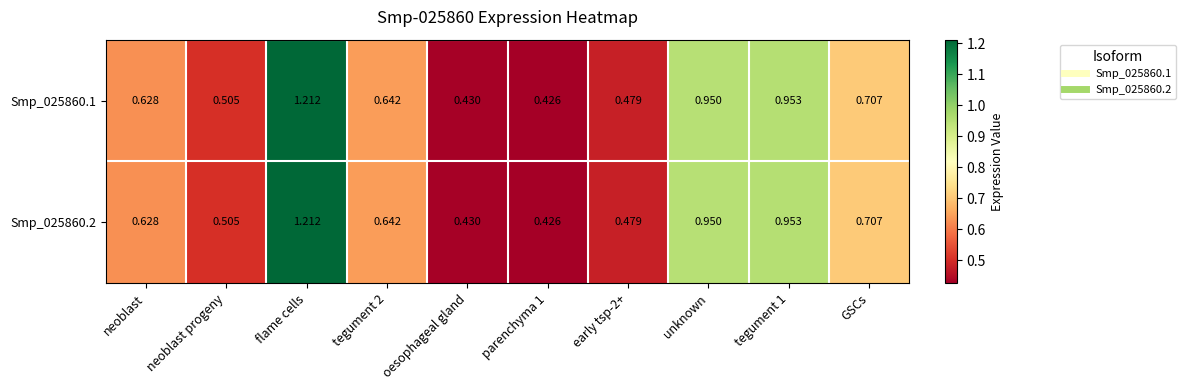

Is the value of Smp_025860.1 at neoblast progeny greater than the value of Smp_025860.2 at GSCs?

No